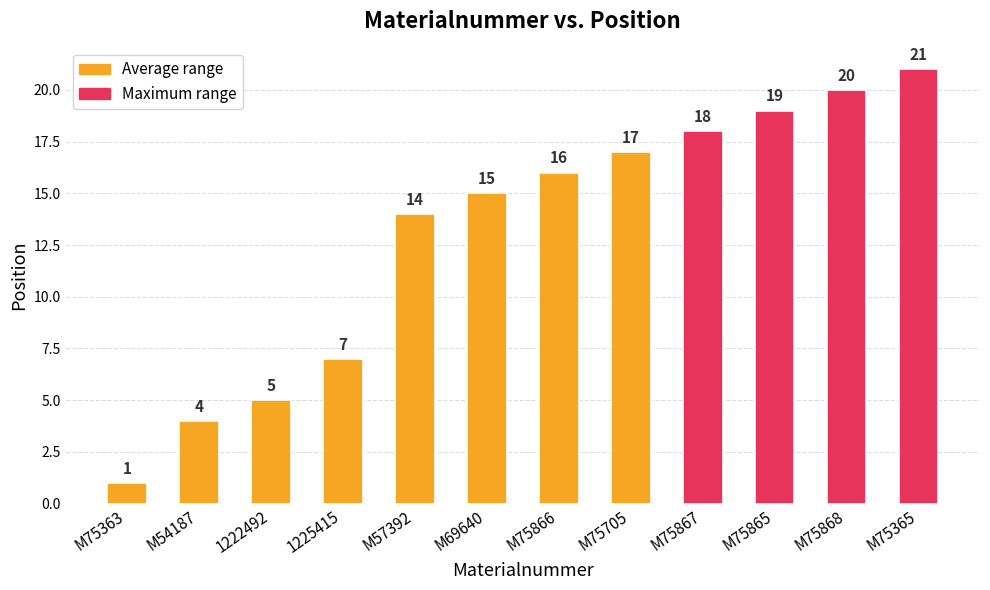

Is it true that the value at M75866 is 22?

False